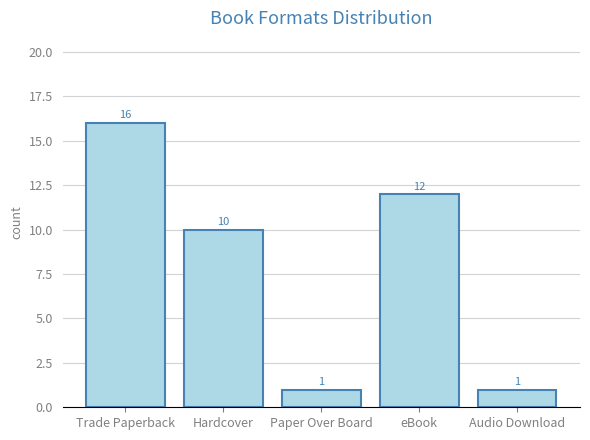

The chart shows a value of 17 at Hardcover. True or false?

False